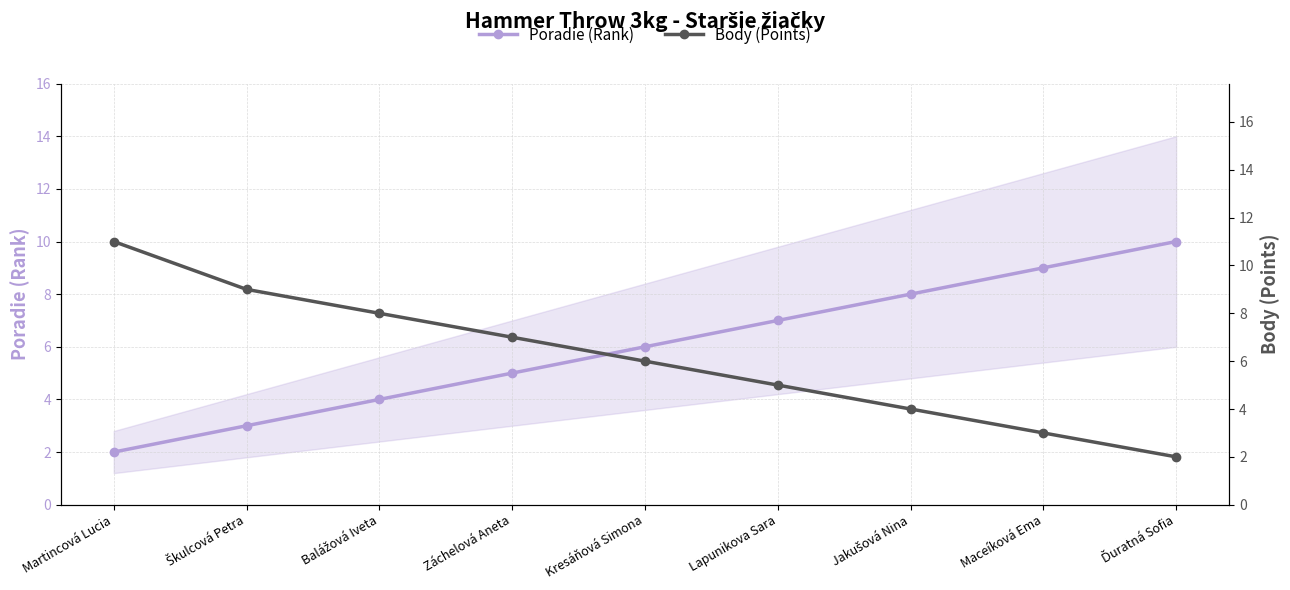

How many values in the Poradie (Rank) series exceed 6?

4